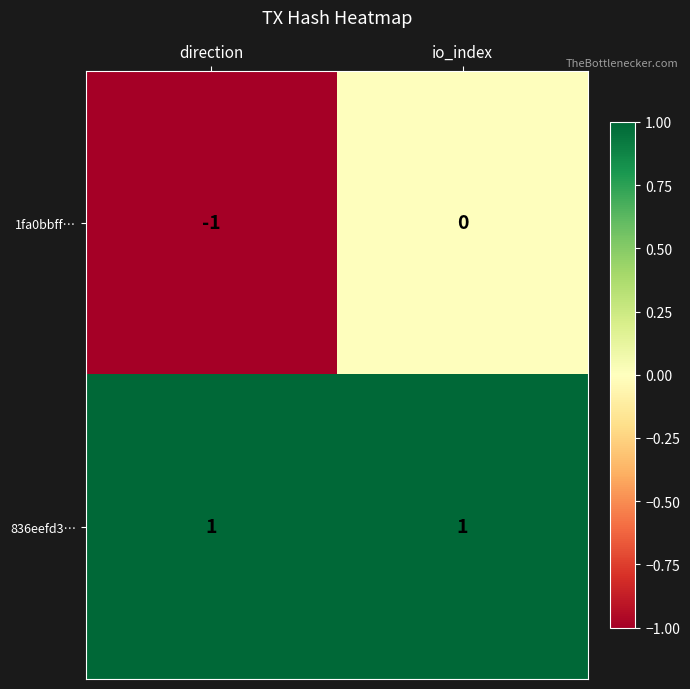

What is the total value across all series at io_index?

1